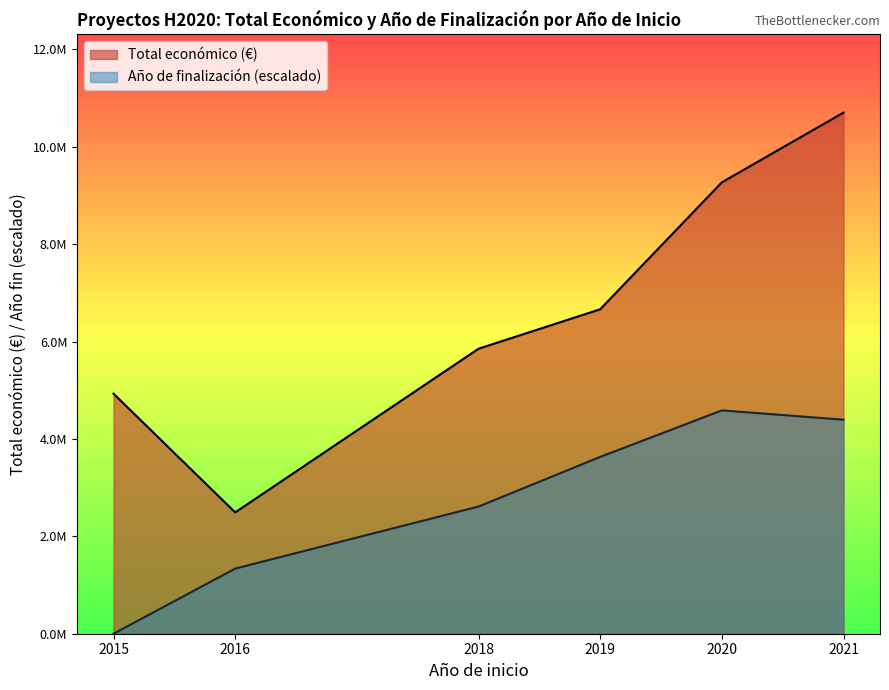

What is the greatest value displayed?

10700532.5